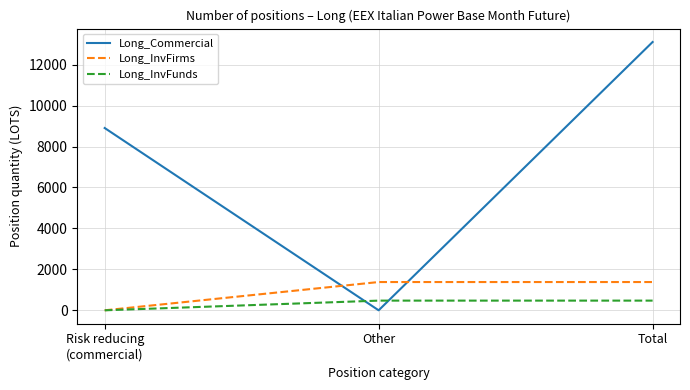

What is the sum of the Long_InvFunds values at Other and Risk reducing
(commercial)?

473.2